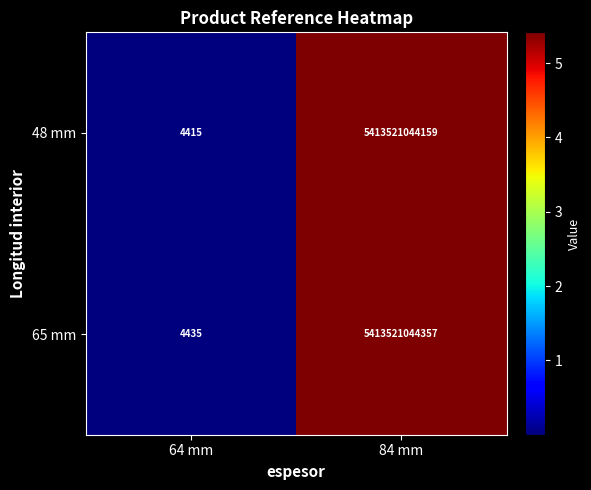

What is the greatest value displayed?

5413521044357